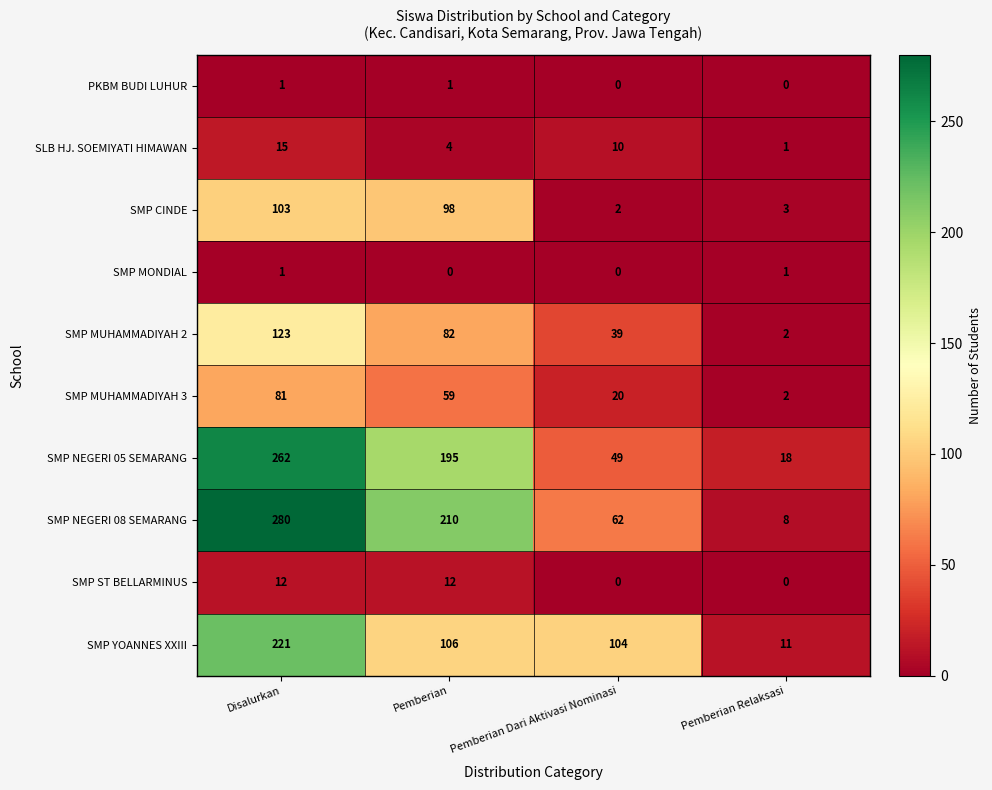

The SMP MUHAMMADIYAH 2 series shows 123 at Disalurkan. True or false?

True